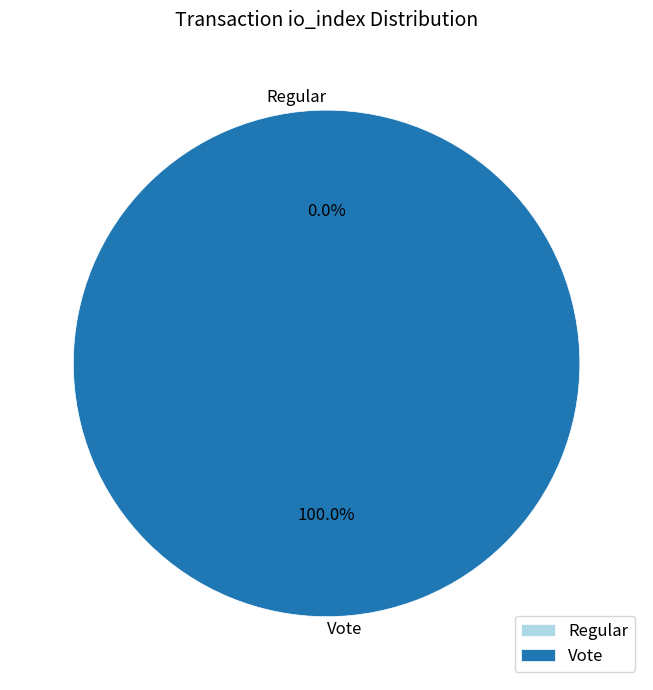

Which slice is the largest?

Vote